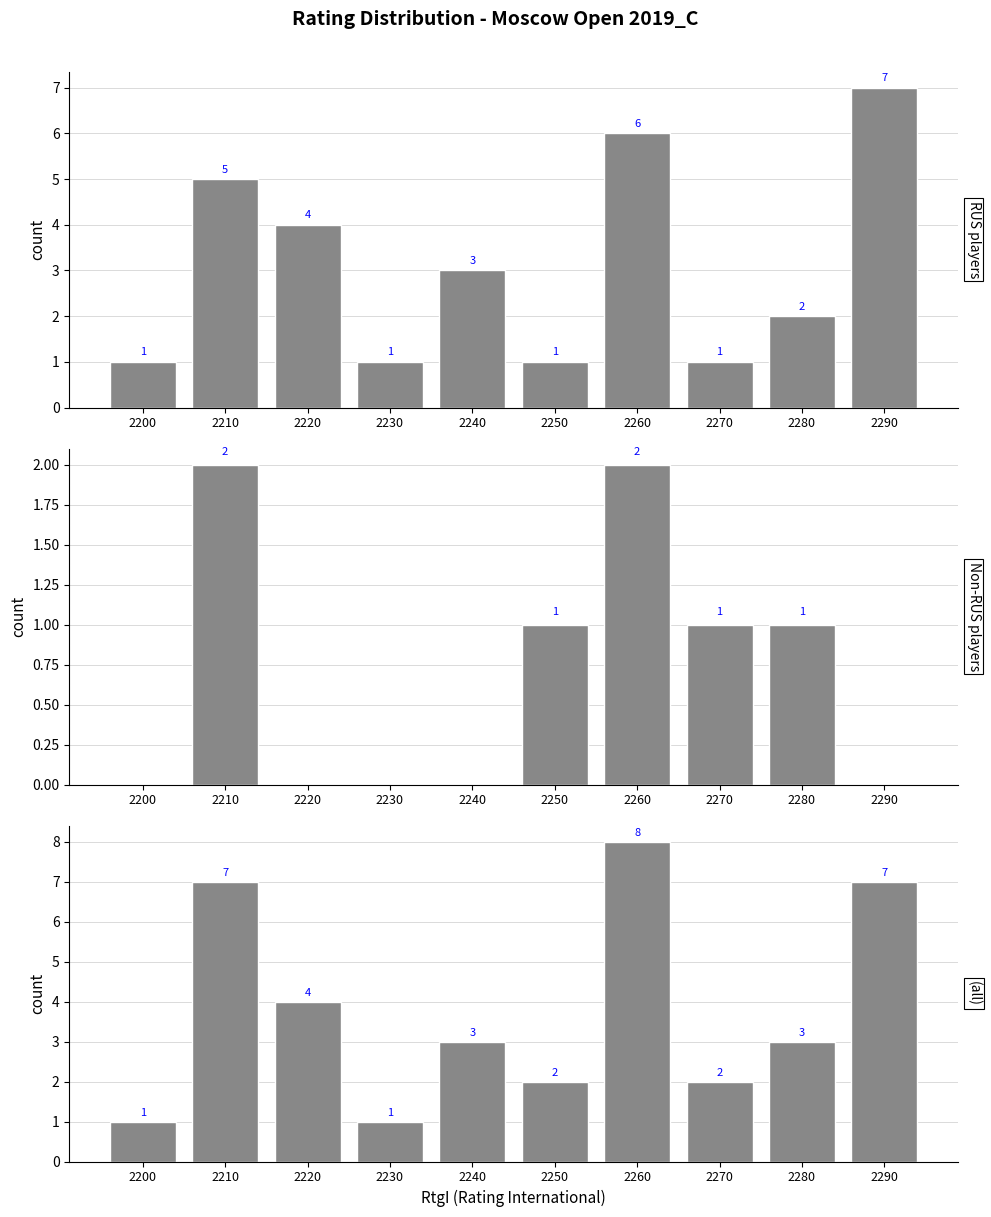

Which series changed the most between 2210 and 2250?

all